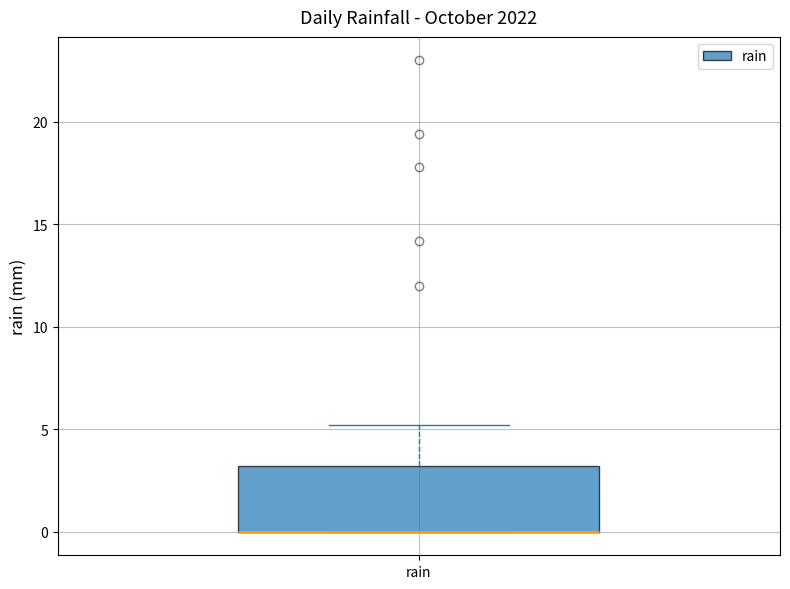

Transcribe this box plot: give where the median line is, the range the box spans, and where the two whiskers end, as read against the y-axis. The values are not printed on the chart, so give them approximately, as read against the axis.

median 0 (drawn on the box's lower edge), box 0 to 3, whiskers 0 to 5